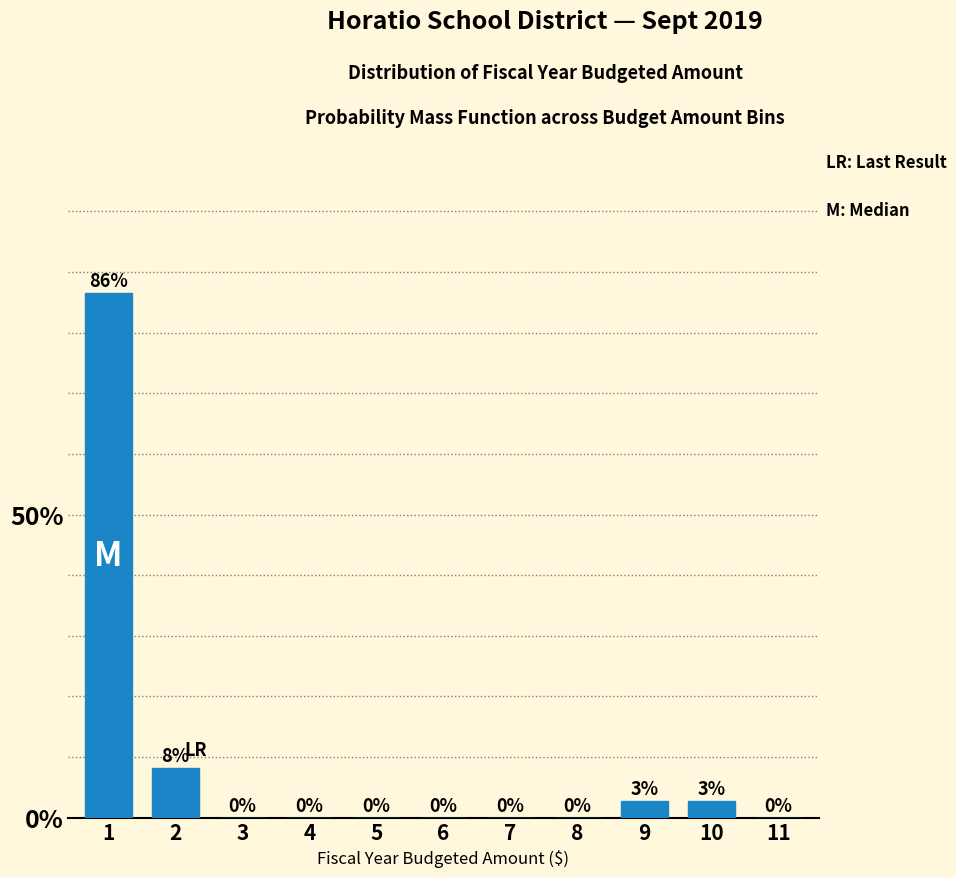

What value does the data have at 2?

8.1